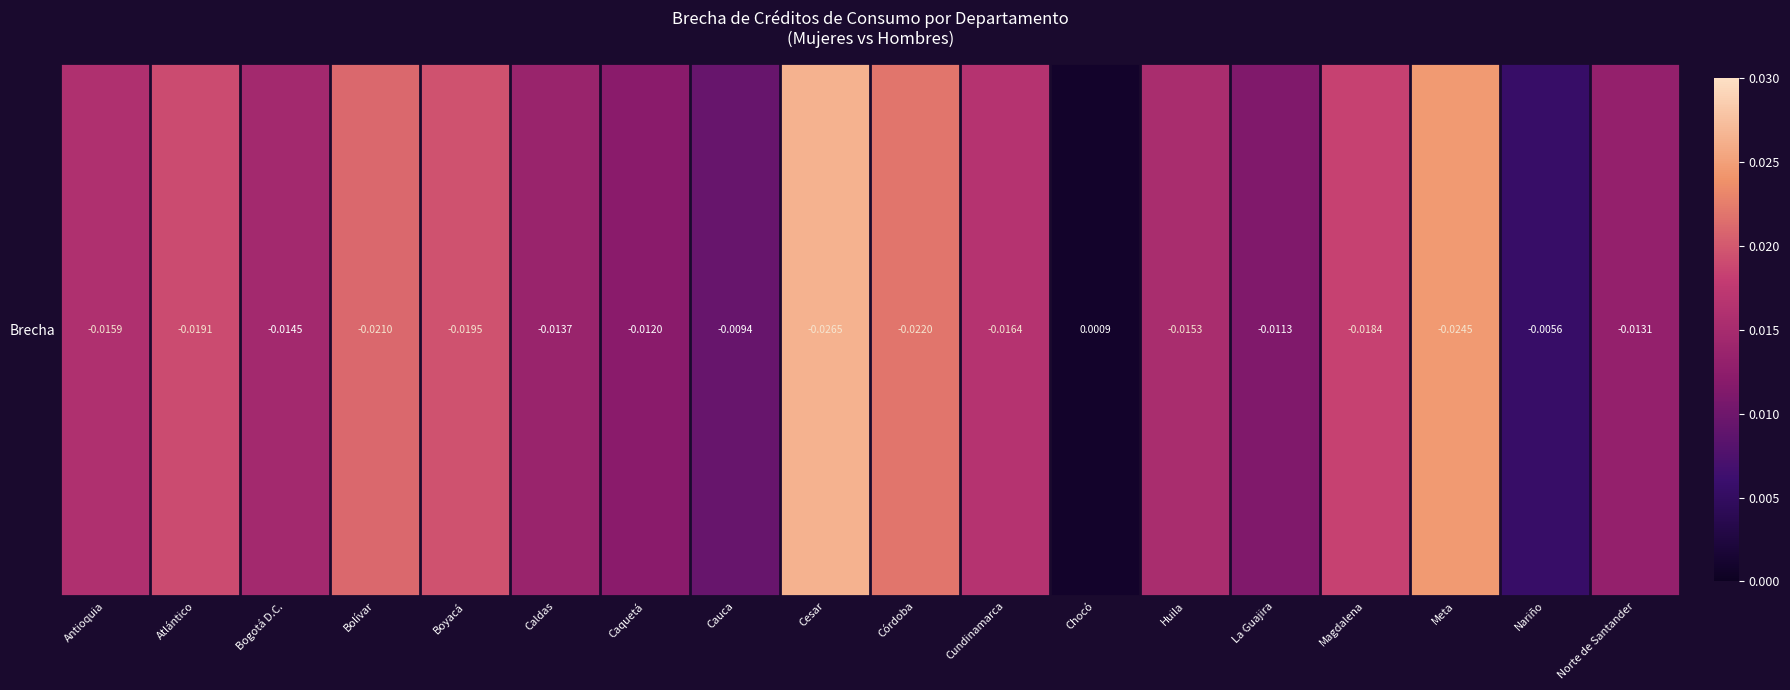

Where is the data nearest to the value 0?

Chocó